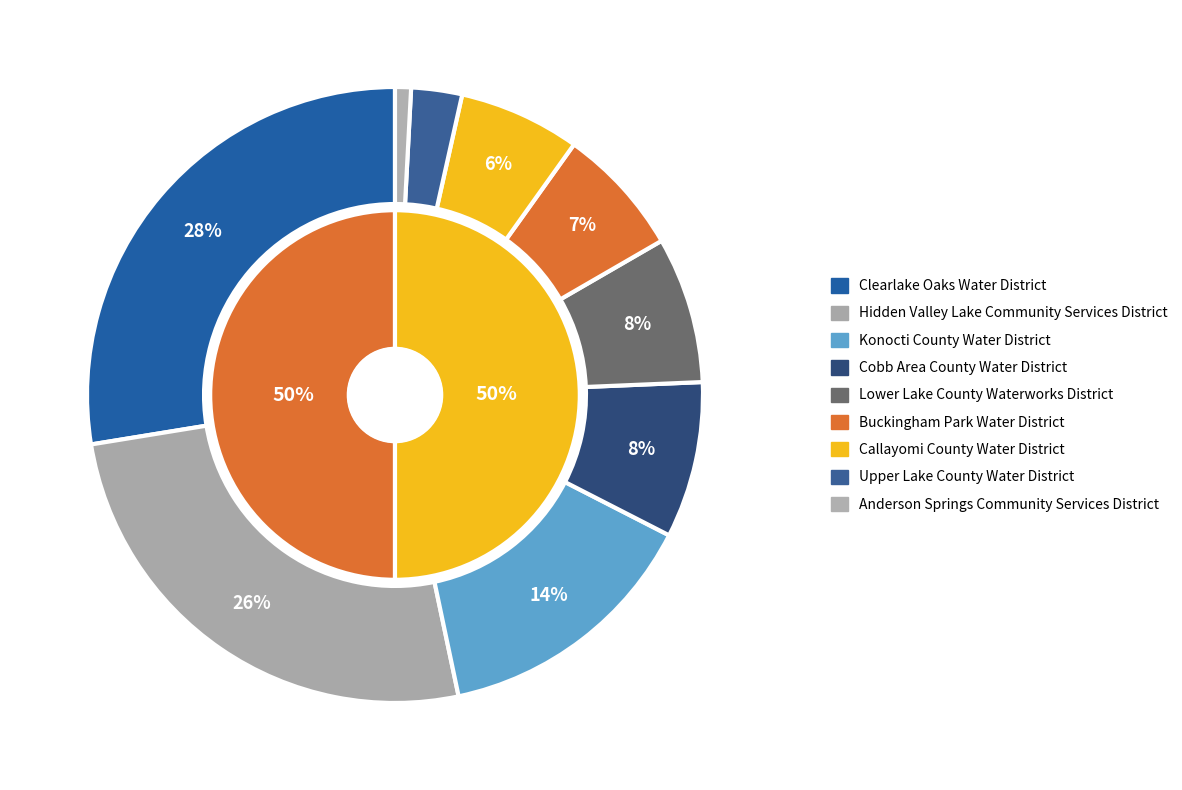

What is the largest slice in the pie chart?

Clearlake Oaks Water District